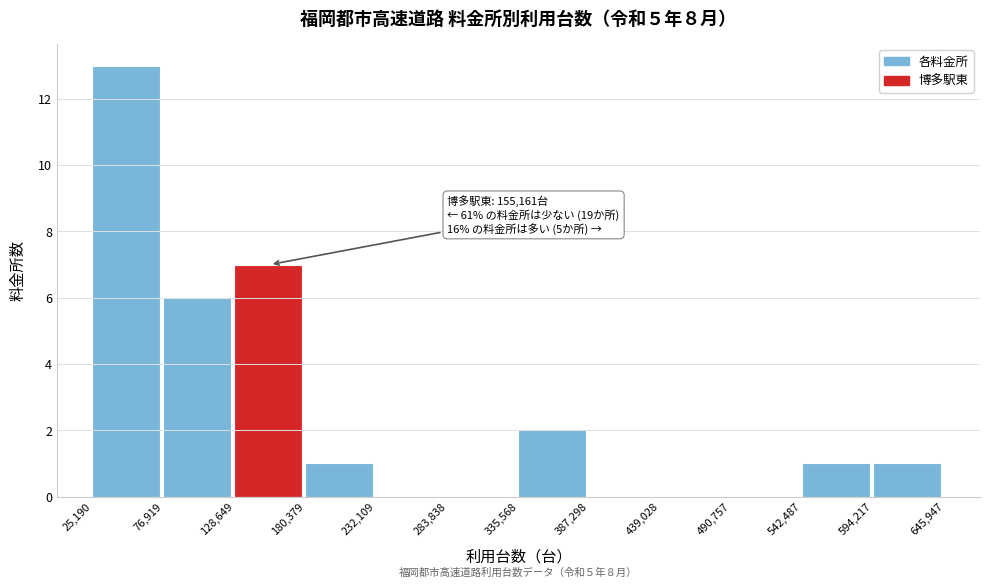

Which range on the x-axis has the tallest bar?

25,190 to 76,919